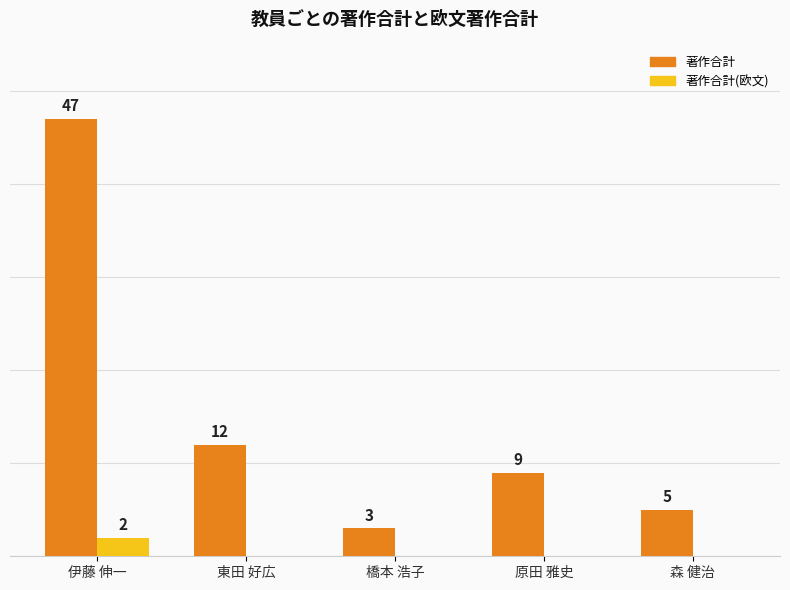

Which series changed the most between 東田 好広 and 橋本 浩子?

著作合計